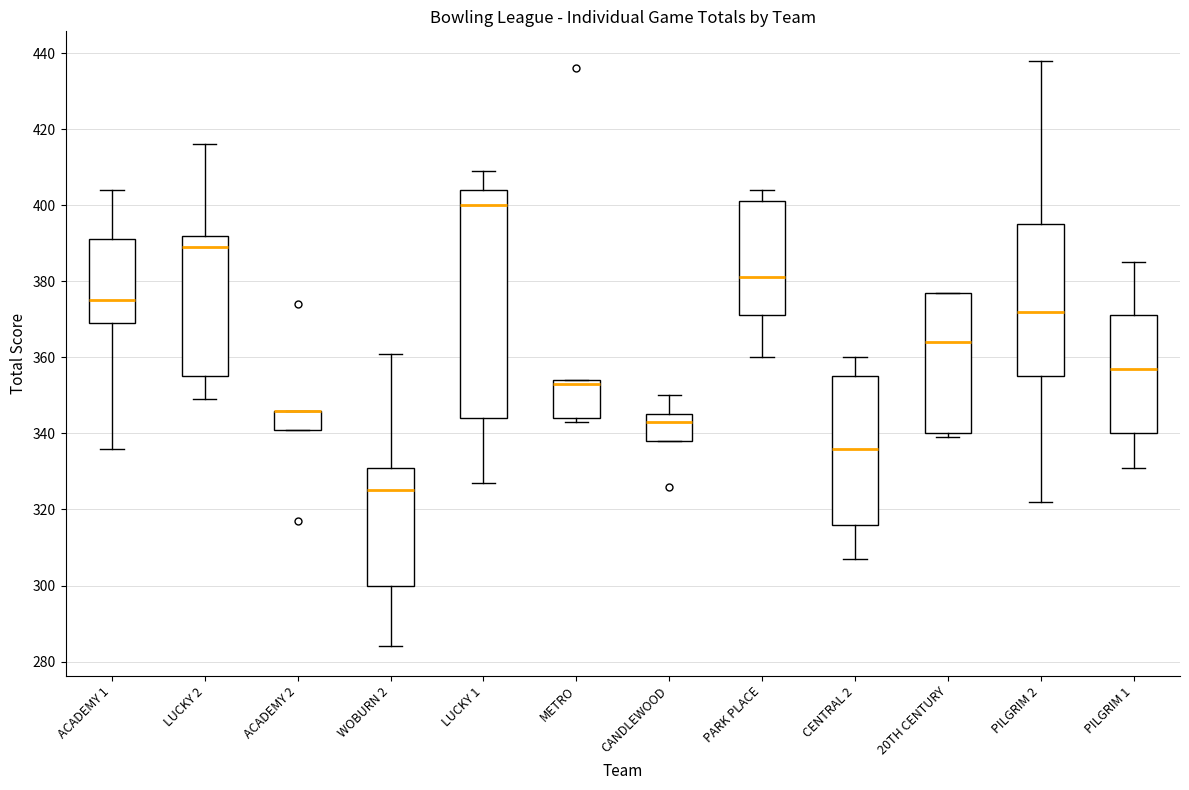

Reading left to right, transcribe this box plot: for each box, give where its median line is, the range the box spans, and where its two whiskers end, as read against the y-axis. The values are not printed on the chart, so give them approximately, as read against the axis.

ACADEMY 1: median 376, box 370 to 392, whiskers 336 to 404
LUCKY 2: median 390, box 356 to 392, whiskers 350 to 416
ACADEMY 2: median 346 (drawn on the box's upper edge), box 342 to 346, whiskers 342 to 346
WOBURN 2: median 326, box 300 to 332, whiskers 284 to 362
LUCKY 1: median 400, box 344 to 404, whiskers 328 to 410
METRO: median 354 (just below the box's upper edge), box 344 to 354, whiskers 344 (just below the box's lower edge) to 354
CANDLEWOOD: median 344, box 338 to 346, whiskers 338 to 350
PARK PLACE: median 382, box 372 to 402, whiskers 360 to 404
CENTRAL 2: median 336, box 316 to 356, whiskers 308 to 360
20TH CENTURY: median 364, box 340 to 378, whiskers 340 (just below the box's lower edge) to 378
PILGRIM 2: median 372, box 356 to 396, whiskers 322 to 438
PILGRIM 1: median 358, box 340 to 372, whiskers 332 to 386